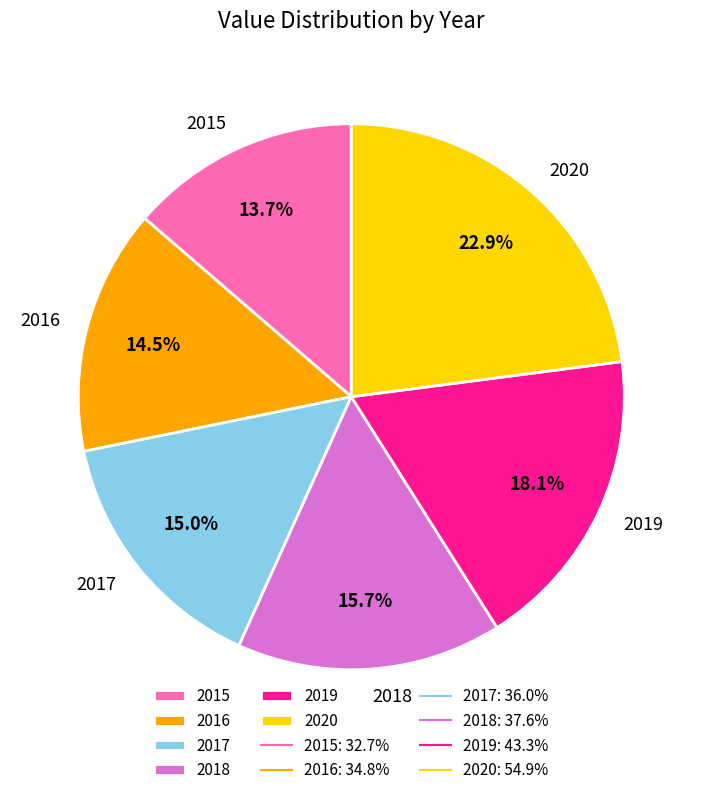

The 2017 slice represents 15% of the pie. True or false?

True